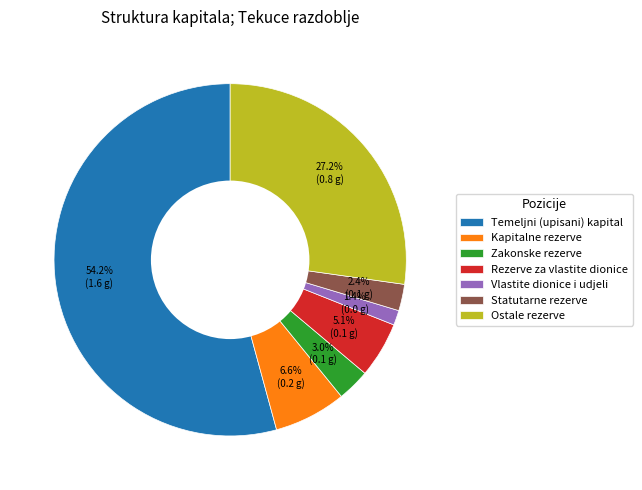

What percentage is the Vlastite dionice i udjeli slice, to the nearest percent?

1%